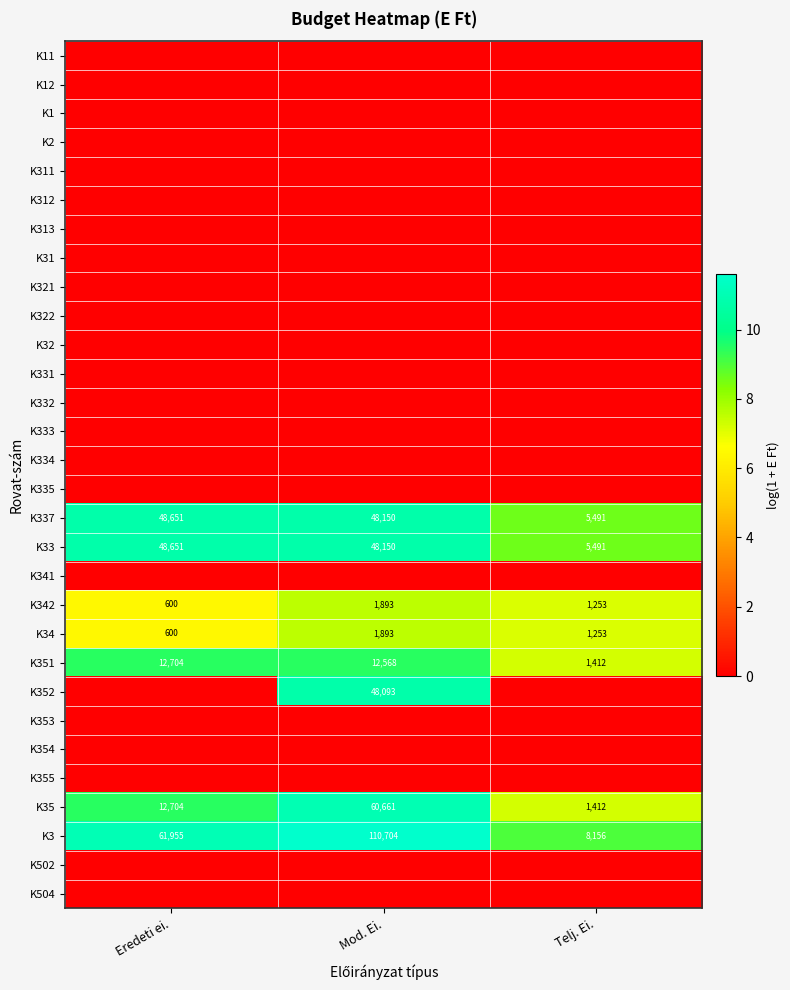

At which label does K342 reach its peak?

Mod. Ei.